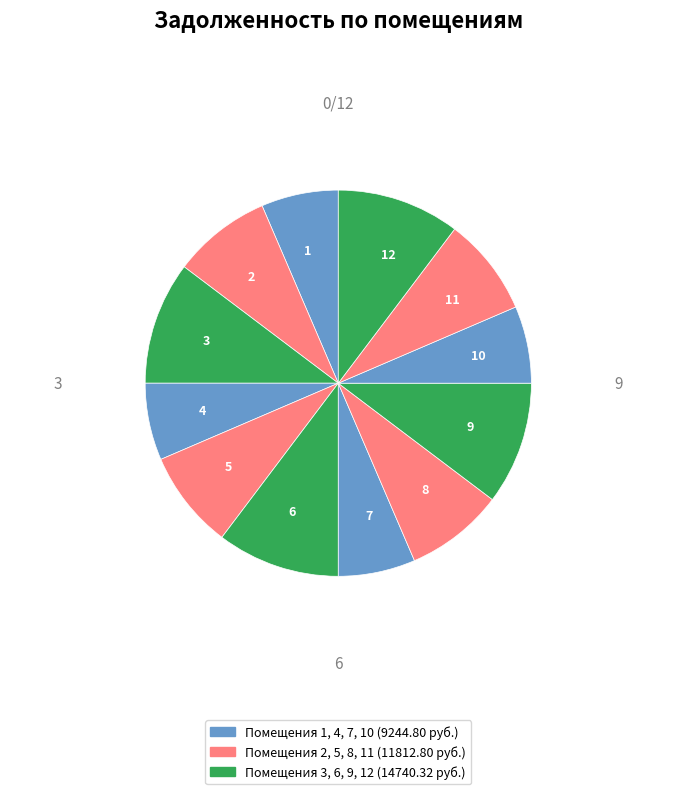

Is it true that 10 is 1% of the pie?

False